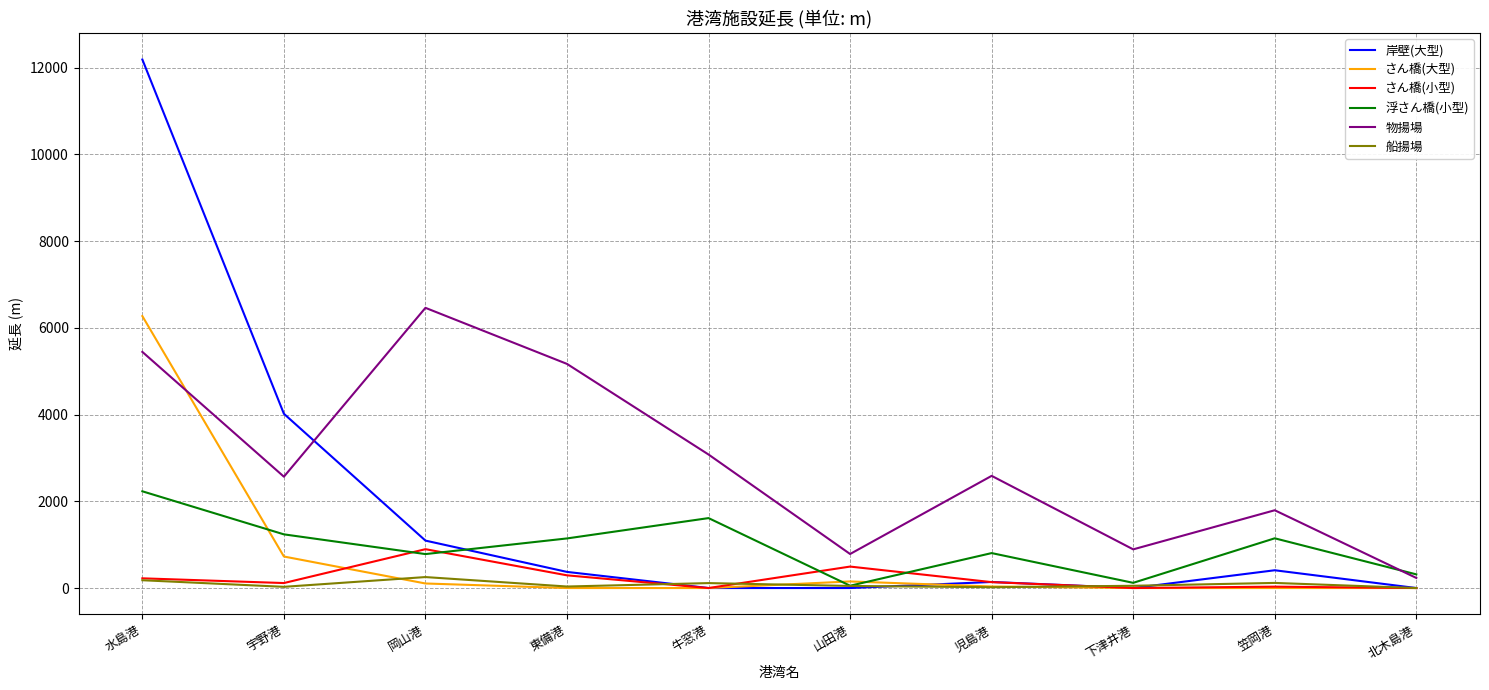

Which series changed the most between 東備港 and 北木島港?

物揚場